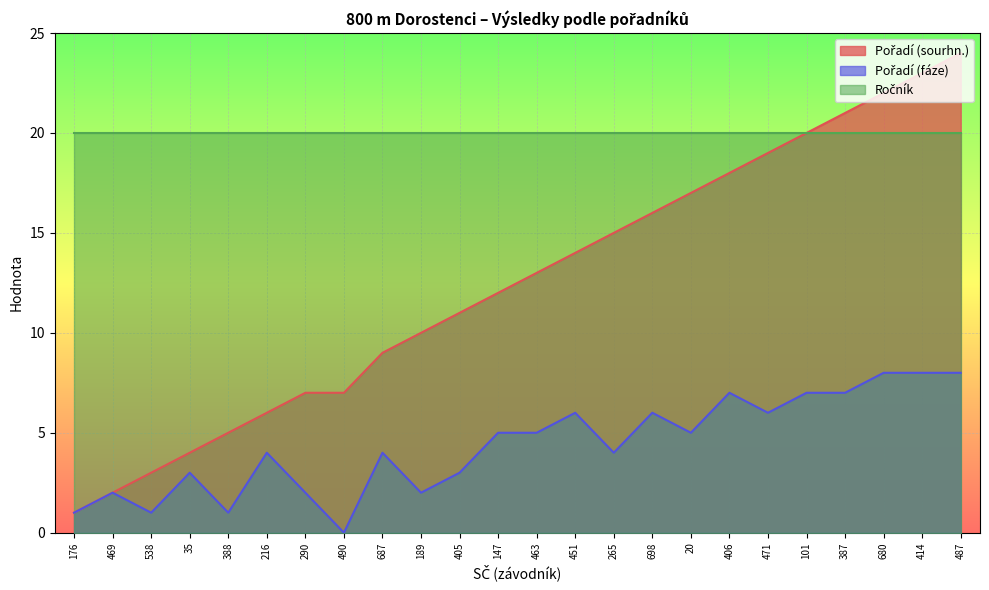

Which category has the highest value in the Pořadí (fáze) series?

680